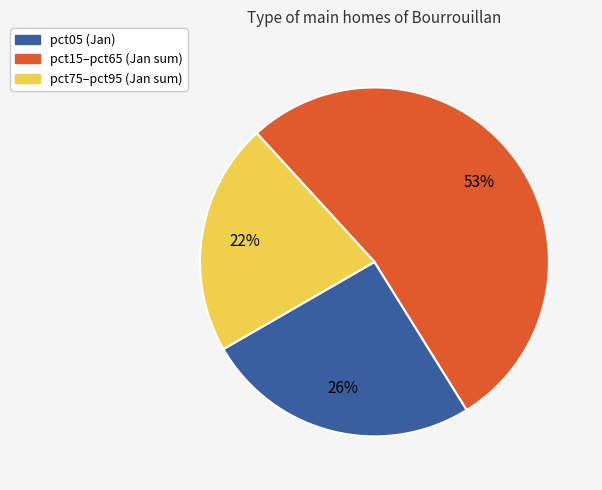

To the nearest percent, what is the average slice percentage?

33%